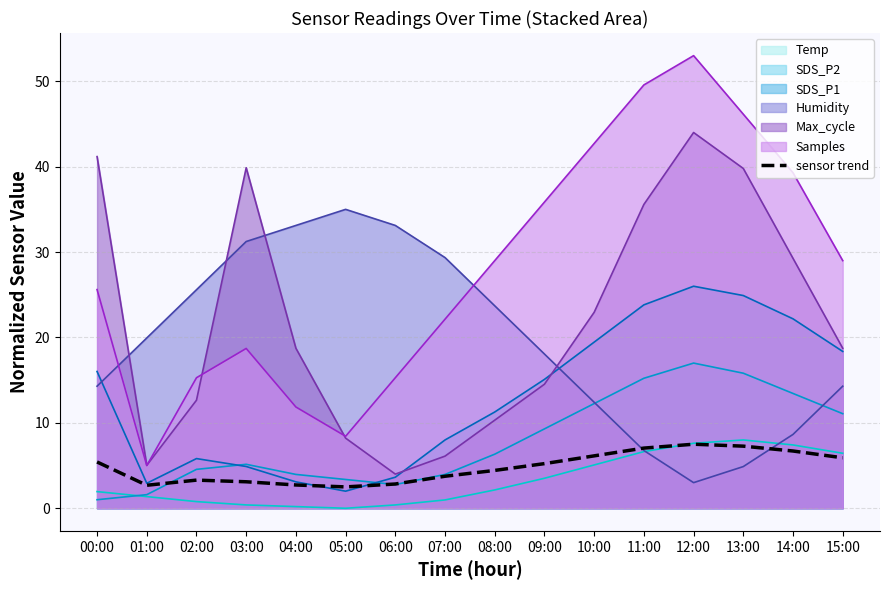

What is the change in value from 01:00 to 02:00?

+0.6